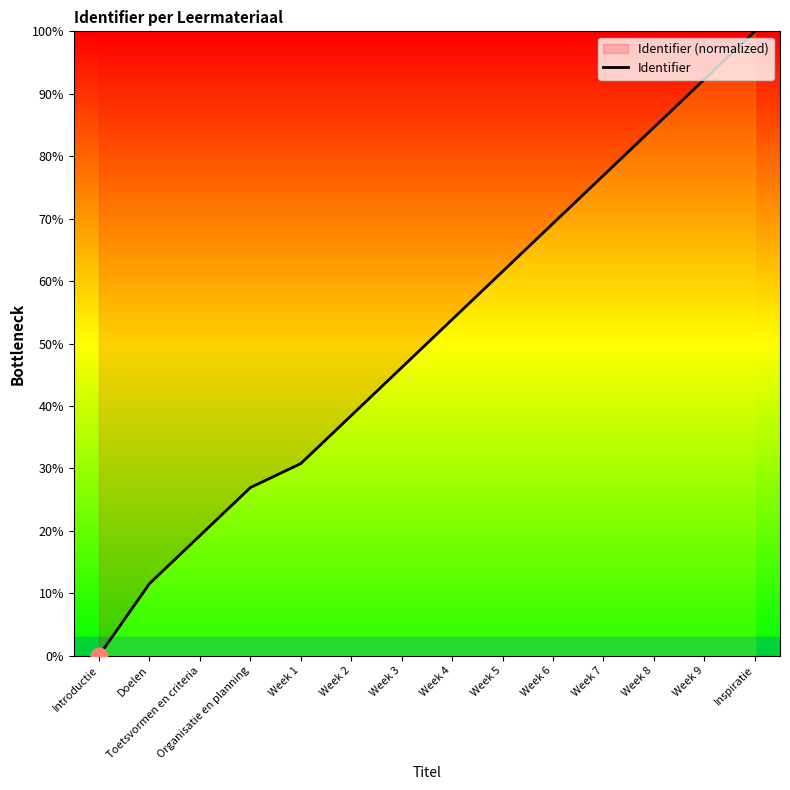

Does the chart display data point markers on the line(s)?

No